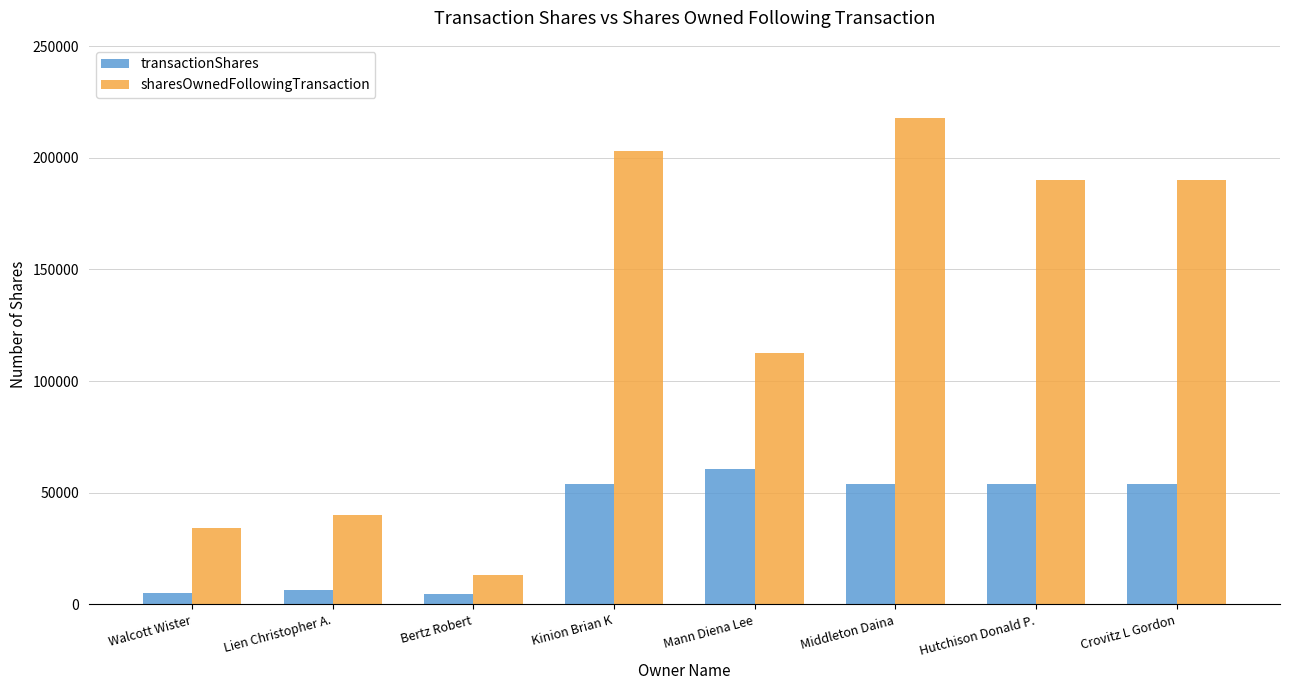

True or false: sharesOwnedFollowingTransaction has a value of 34387 at Walcott Wister.

True